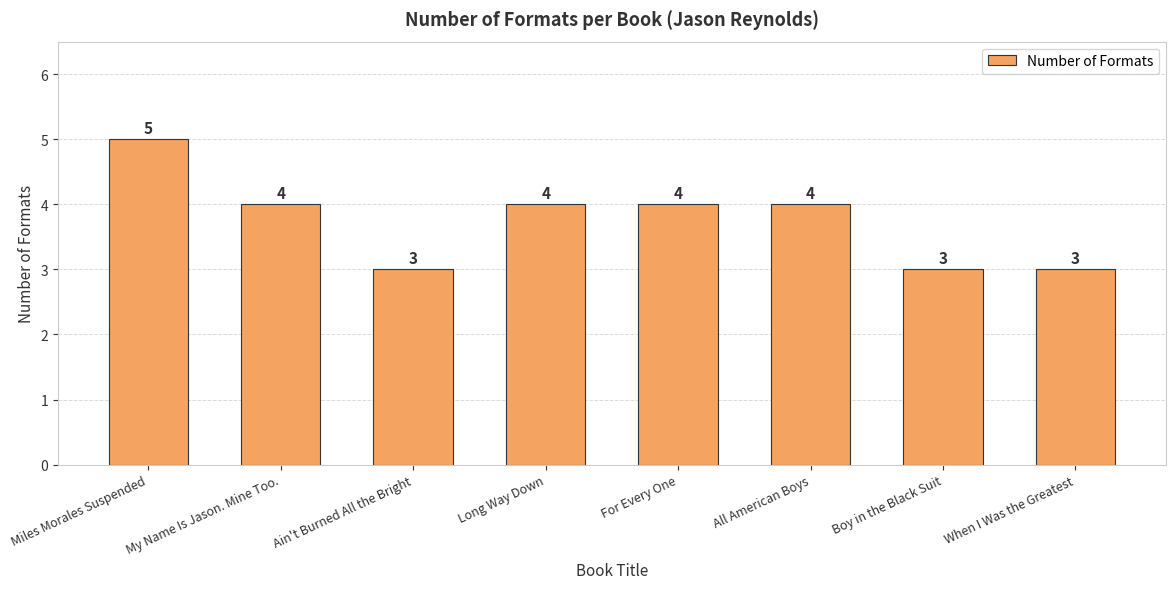

What is the label of the 2nd bar from the right?

Boy in the Black Suit